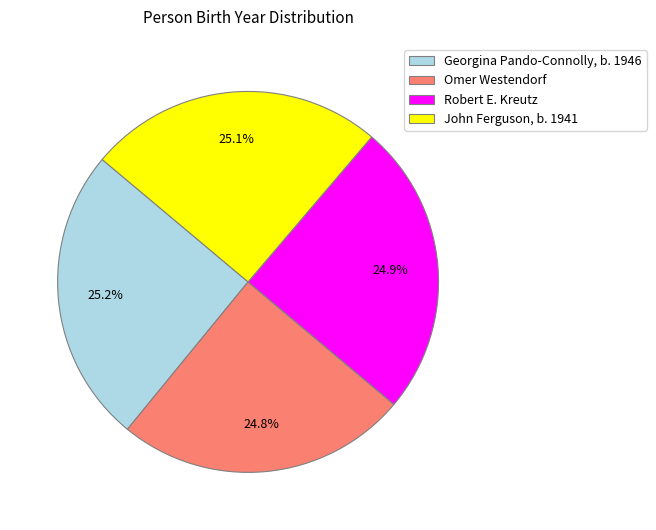

Does Omer Westendorf represent more than half of the total?

No